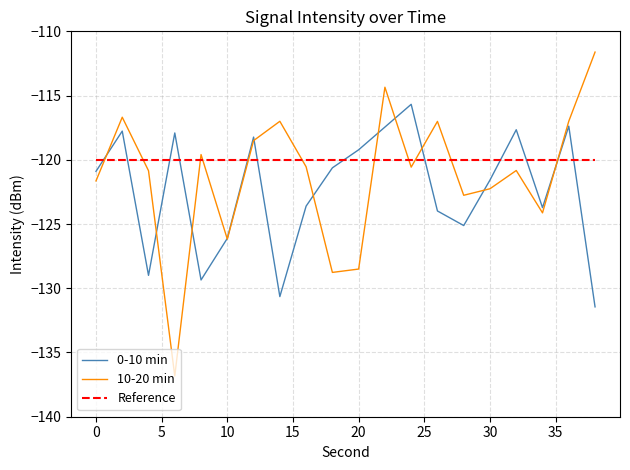

What is the minimum value shown in the chart?

-136.8